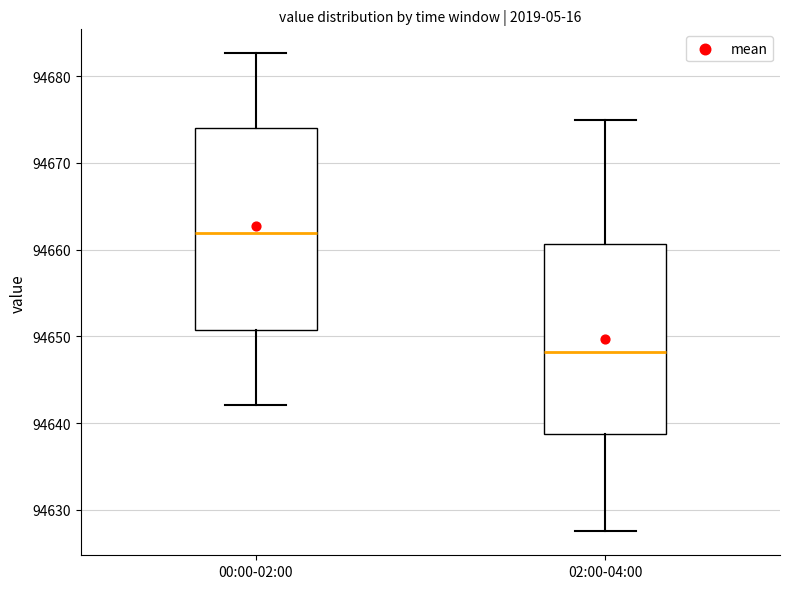

Which box has the highest median line?

00:00-02:00